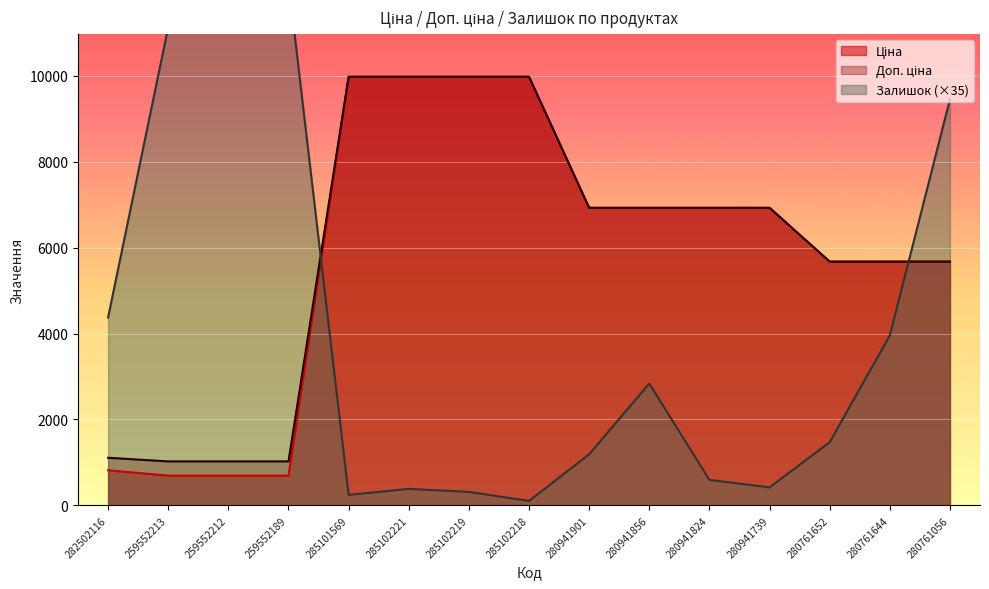

The value of Залишок at 285101569 is 405.3. True or false?

False